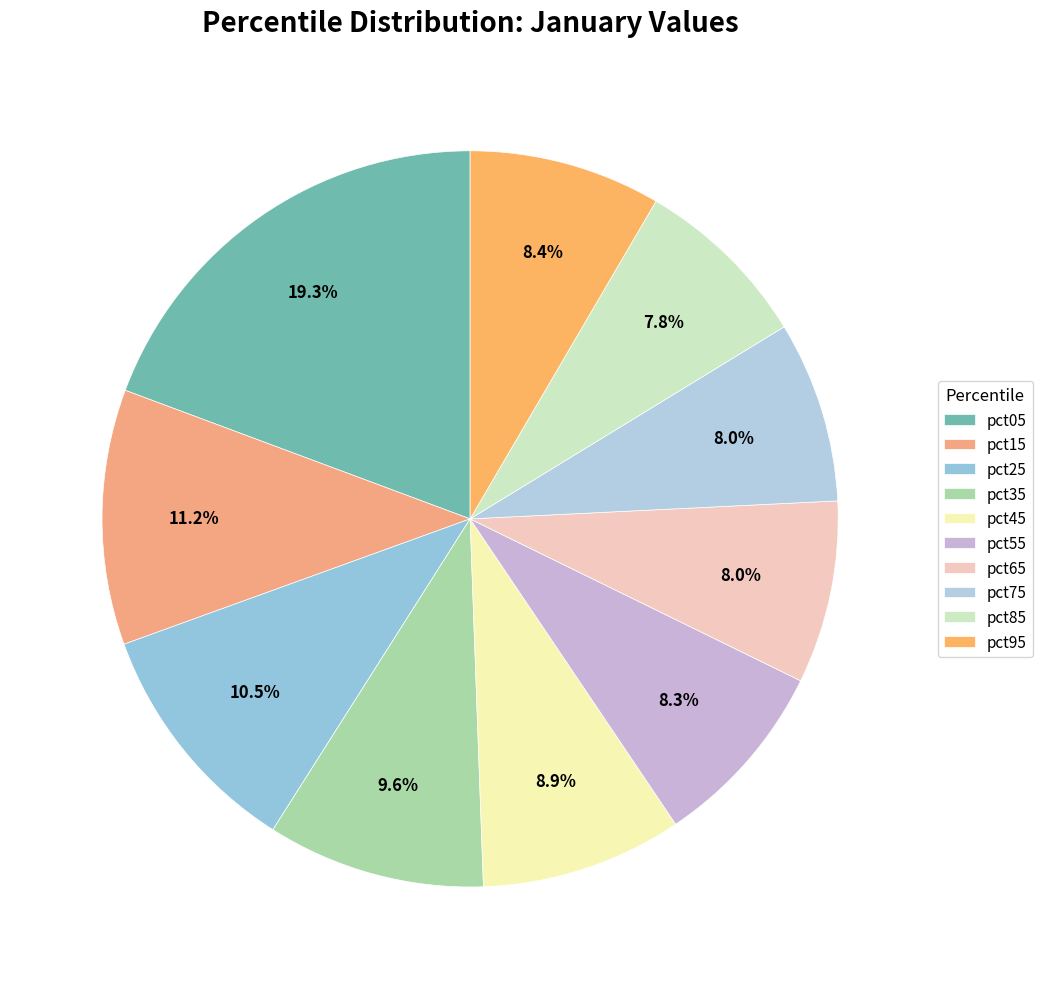

Which slice is the largest?

pct05